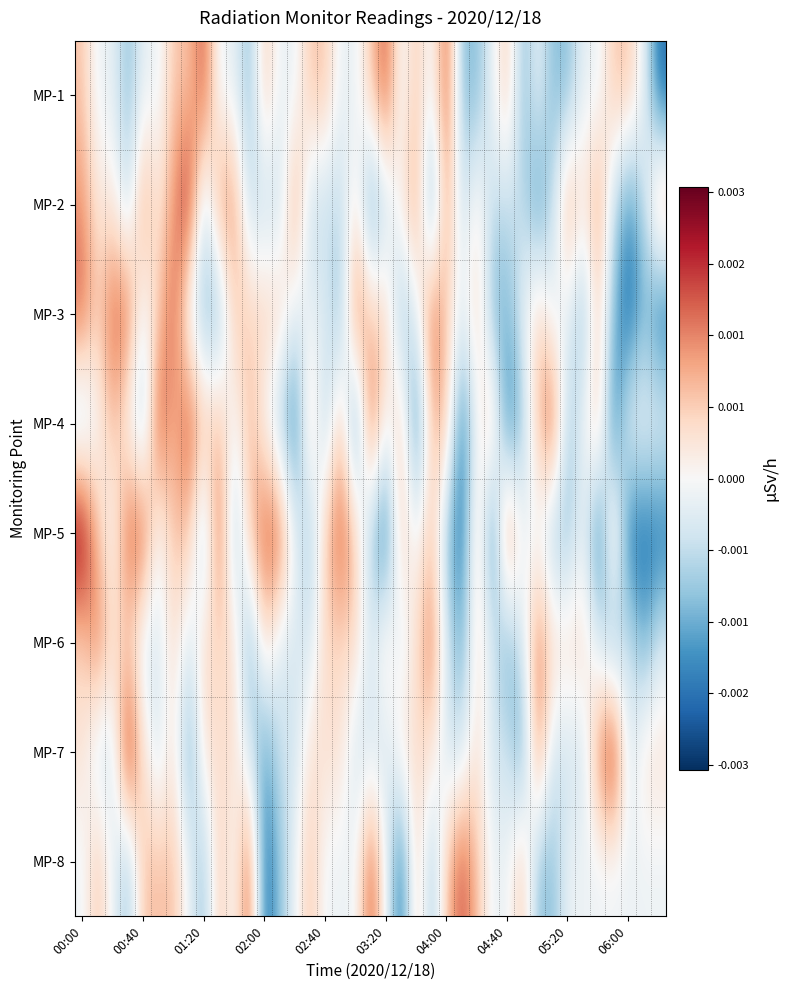

Rank the series by their maximum value, from lowest to highest.

MP-6, MP-3, MP-1, MP-8, MP-4, MP-2, MP-7, MP-5